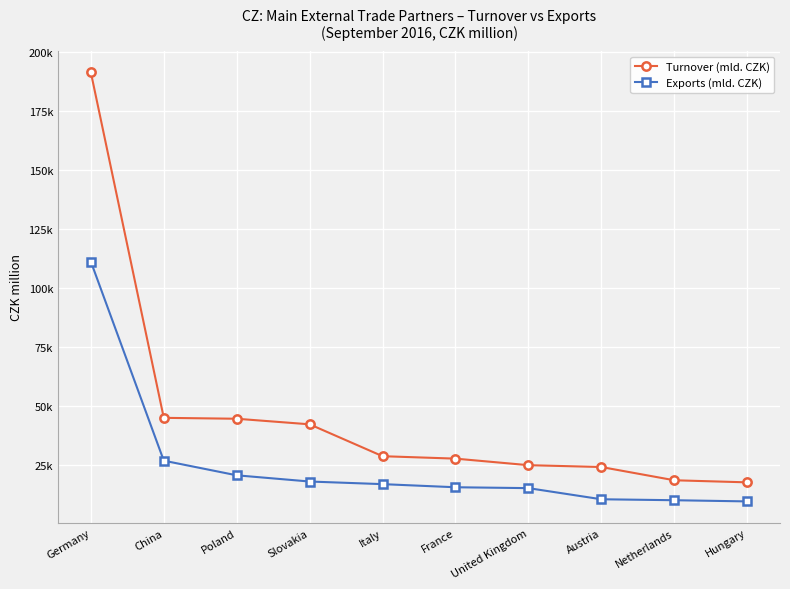

Is this an area chart (filled region under the line)?

No